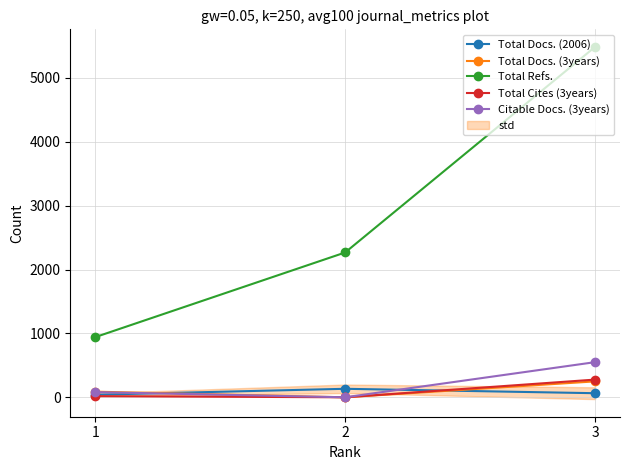

How many data points does each series have?

3